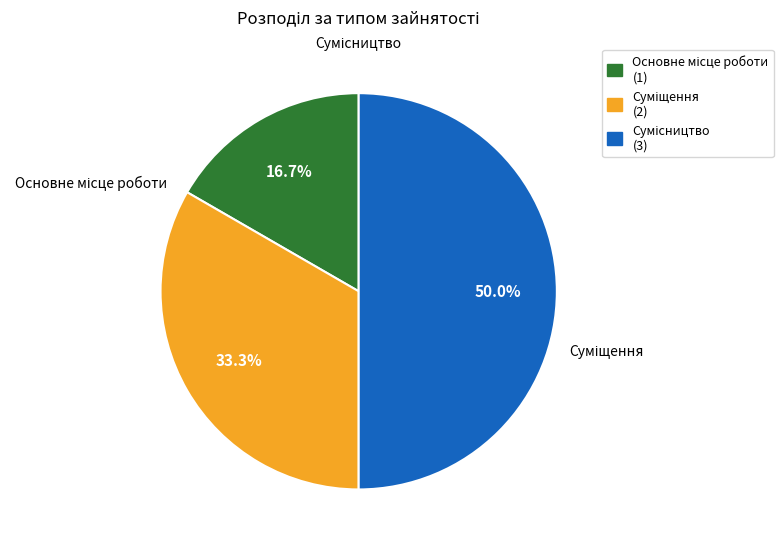

To the nearest percent, what percentage of the pie is Суміщення?

33%